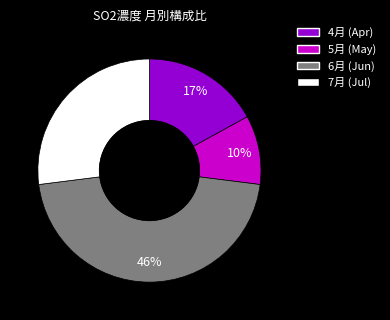

Does 7月 account for over 50% of the chart?

No